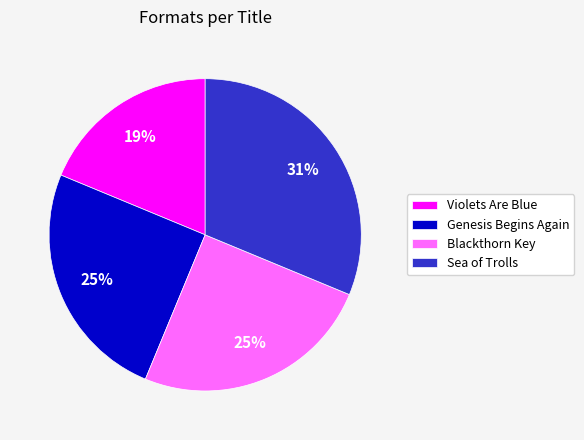

Is there a majority slice in this chart?

No